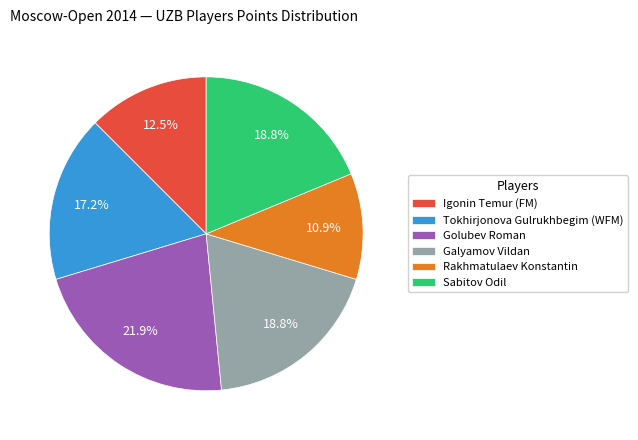

Is there any slice that represents more than half of the pie?

No